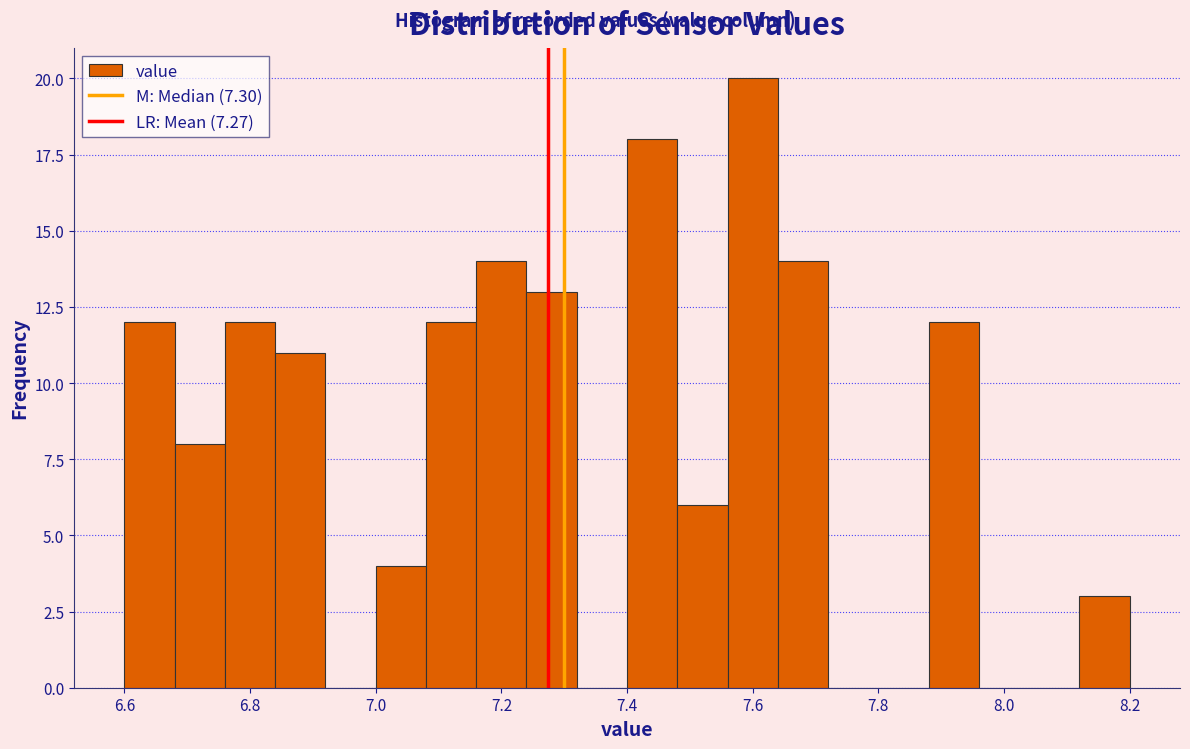

Reading left to right, list every bar in this chart as the range it spans on the x-axis followed by its height. The values are not printed on the chart, so give them approximately, as read against the axis.

6.60 to 6.68: 12
6.68 to 6.76: 8
6.76 to 6.84: 12
6.84 to 6.92: 11
6.92 to 7.00: 0
7.00 to 7.08: 4
7.08 to 7.16: 12
7.16 to 7.24: 14
7.24 to 7.32: 13
7.32 to 7.40: 0
7.40 to 7.48: 18
7.48 to 7.56: 6
7.56 to 7.64: 20
7.64 to 7.72: 14
7.72 to 7.80: 0
7.80 to 7.88: 0
7.88 to 7.96: 12
7.96 to 8.04: 0
8.04 to 8.12: 0
8.12 to 8.20: 3